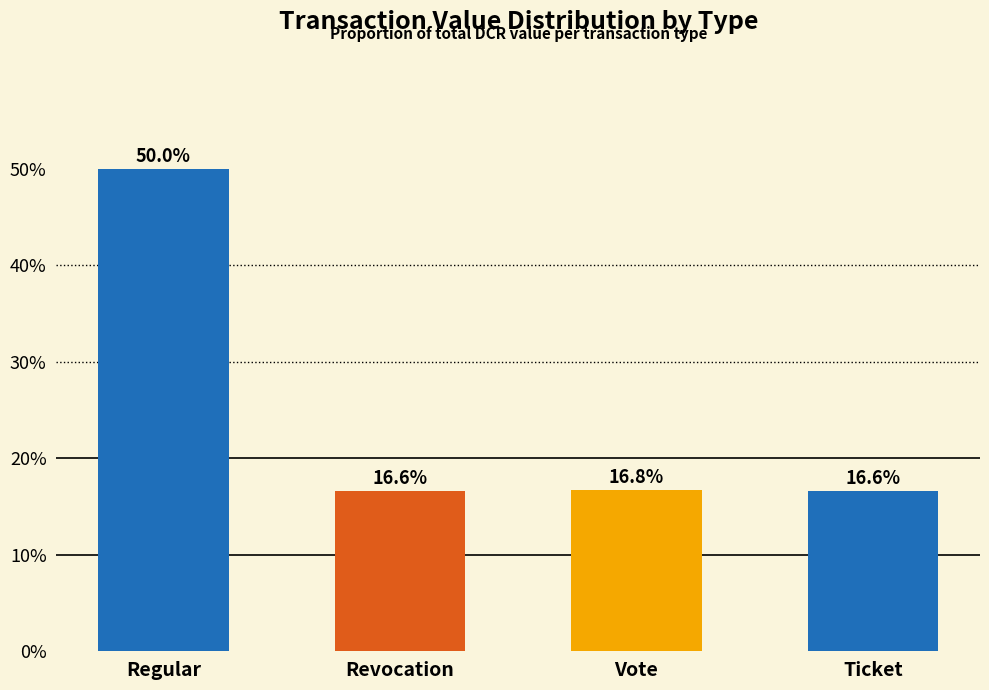

Between Ticket and Vote, which is larger?

Vote